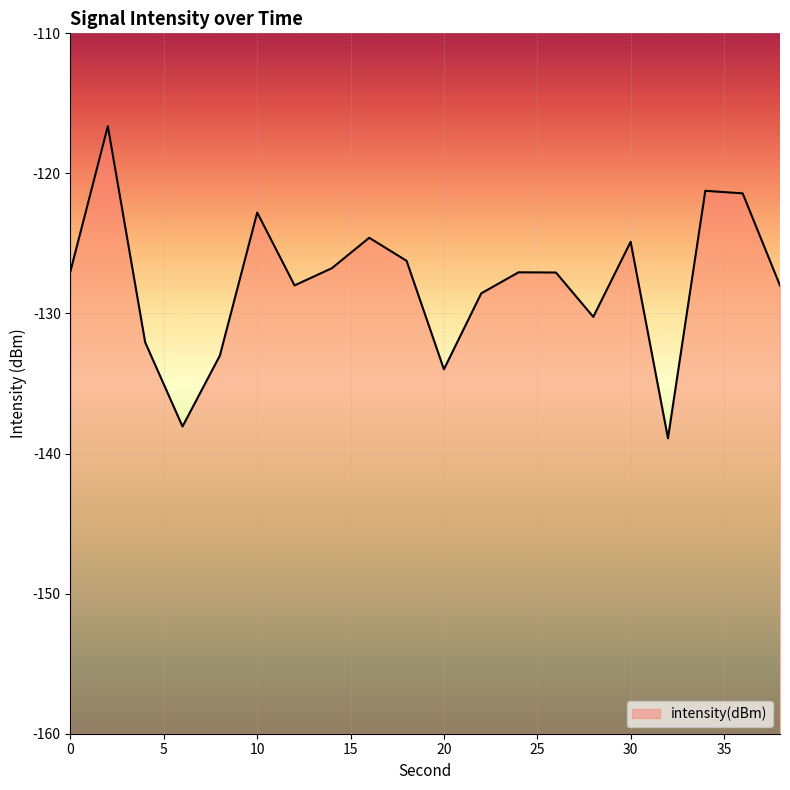

The chart shows a value of -126.2 at 18. True or false?

True